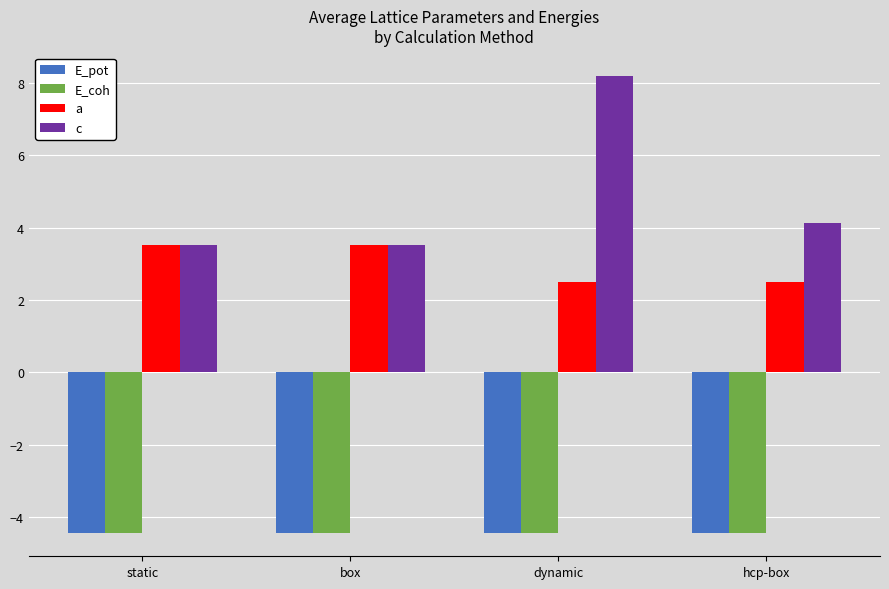

How many bars are there in total?

16